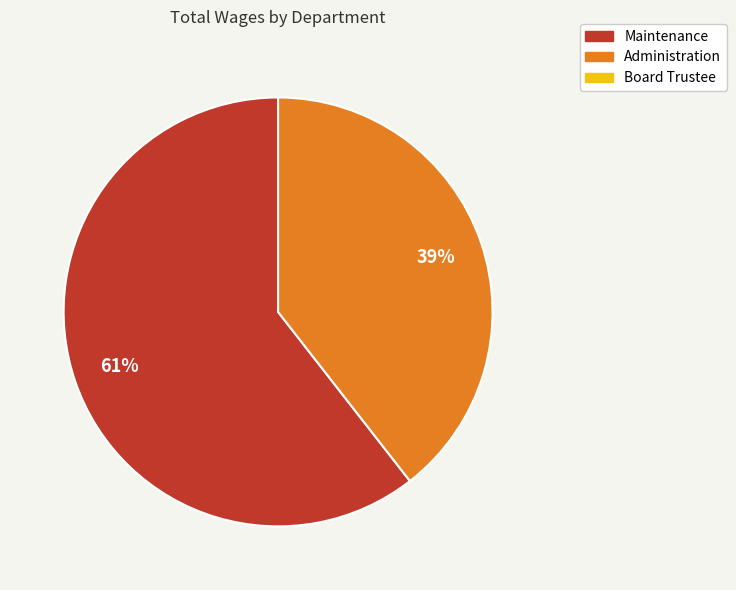

Is there a majority slice in this chart?

Yes